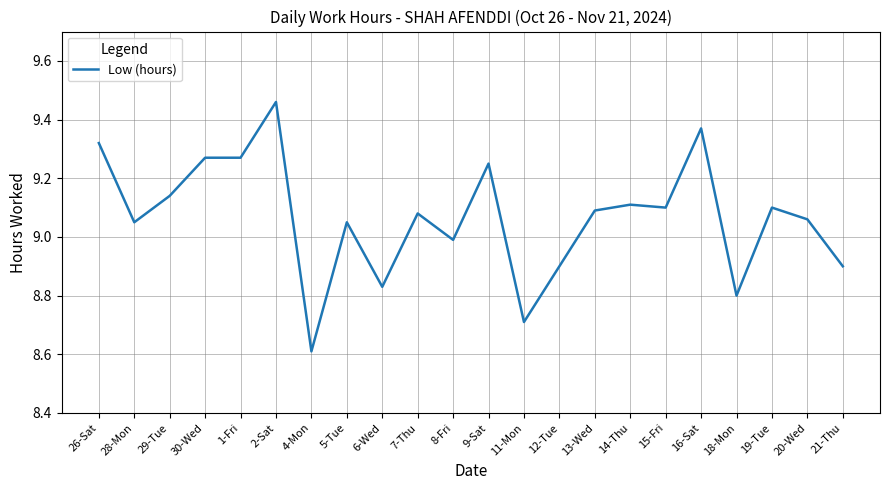

The value at 6-Wed is 3.8. True or false?

False